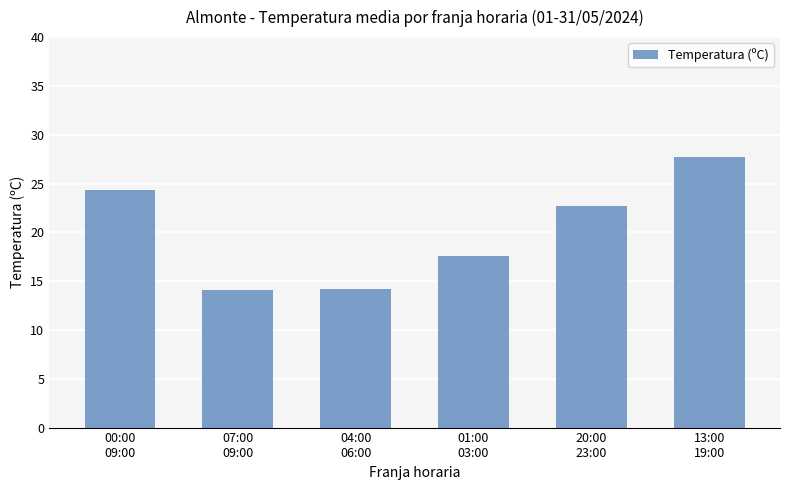

Between 13:00
19:00 and 20:00
23:00, which is larger?

13:00
19:00